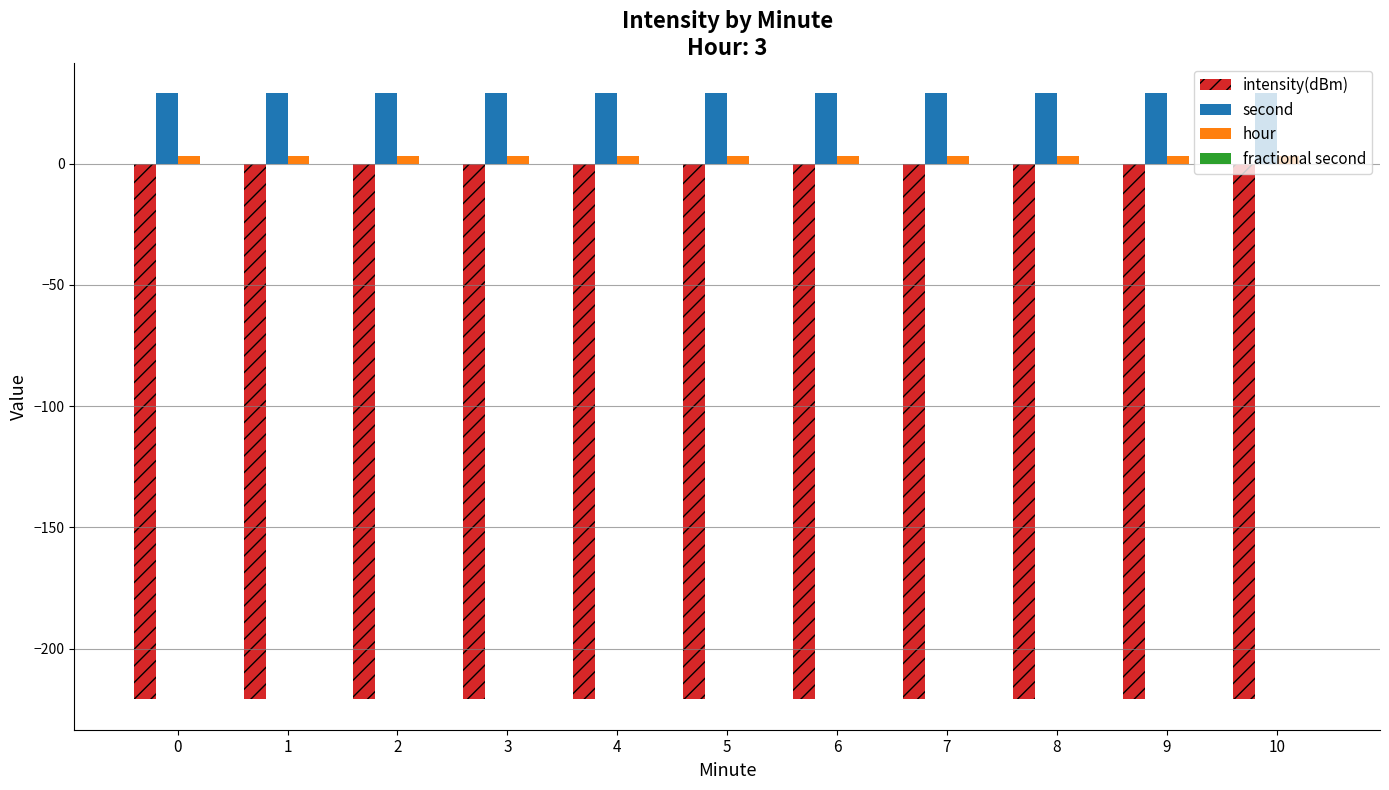

What is the average value of the intensity(dBm) series?

-221.0